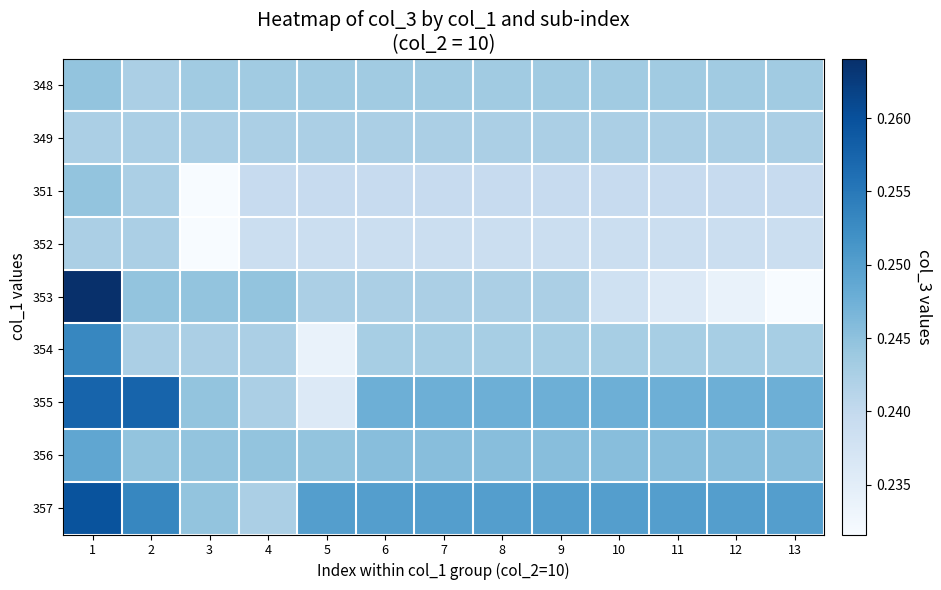

Reading left to right, extract all data points from this chart.

348: 1=0.2	2=0.2	3=0.2	4=0.2	5=0.2	6=0.2	7=0.2	8=0.2	9=0.2	10=0.2	11=0.2	12=0.2	13=0.2
349: 1=0.2	2=0.2	3=0.2	4=0.2	5=0.2	6=0.2	7=0.2	8=0.2	9=0.2	10=0.2	11=0.2	12=0.2	13=0.2
351: 1=0.2	2=0.2	3=0.2	4=0.2	5=0.2	6=0.2	7=0.2	8=0.2	9=0.2	10=0.2	11=0.2	12=0.2	13=0.2
352: 1=0.2	2=0.2	3=0.2	4=0.2	5=0.2	6=0.2	7=0.2	8=0.2	9=0.2	10=0.2	11=0.2	12=0.2	13=0.2
353: 1=0.3	2=0.2	3=0.2	4=0.2	5=0.2	6=0.2	7=0.2	8=0.2	9=0.2	10=0.2	11=0.2	12=0.2	13=0.2
354: 1=0.3	2=0.2	3=0.2	4=0.2	5=0.2	6=0.2	7=0.2	8=0.2	9=0.2	10=0.2	11=0.2	12=0.2	13=0.2
355: 1=0.3	2=0.3	3=0.2	4=0.2	5=0.2	6=0.2	7=0.2	8=0.2	9=0.2	10=0.2	11=0.2	12=0.2	13=0.2
356: 1=0.2	2=0.2	3=0.2	4=0.2	5=0.2	6=0.2	7=0.2	8=0.2	9=0.2	10=0.2	11=0.2	12=0.2	13=0.2
357: 1=0.3	2=0.3	3=0.2	4=0.2	5=0.2	6=0.2	7=0.2	8=0.2	9=0.2	10=0.2	11=0.2	12=0.2	13=0.2